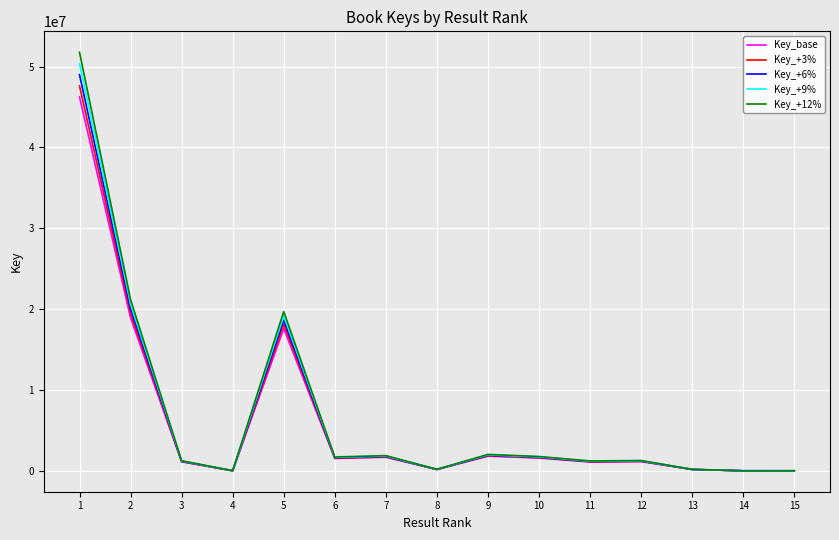

What is the maximum value for Key_+9%?

50390533.2